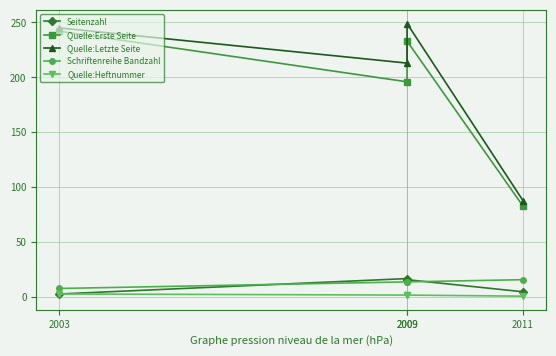

At how many categories does at least one series exceed 129?

3